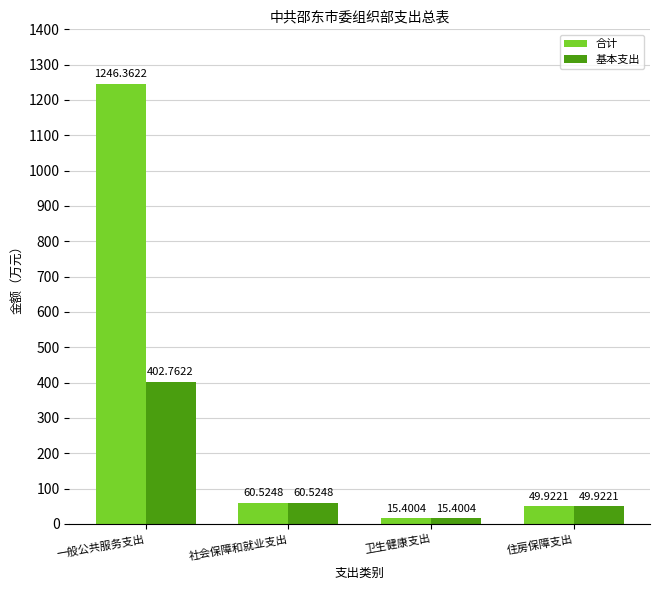

What is the difference between the 基本支出 values at 一般公共服务支出 and 卫生健康支出?

387.4